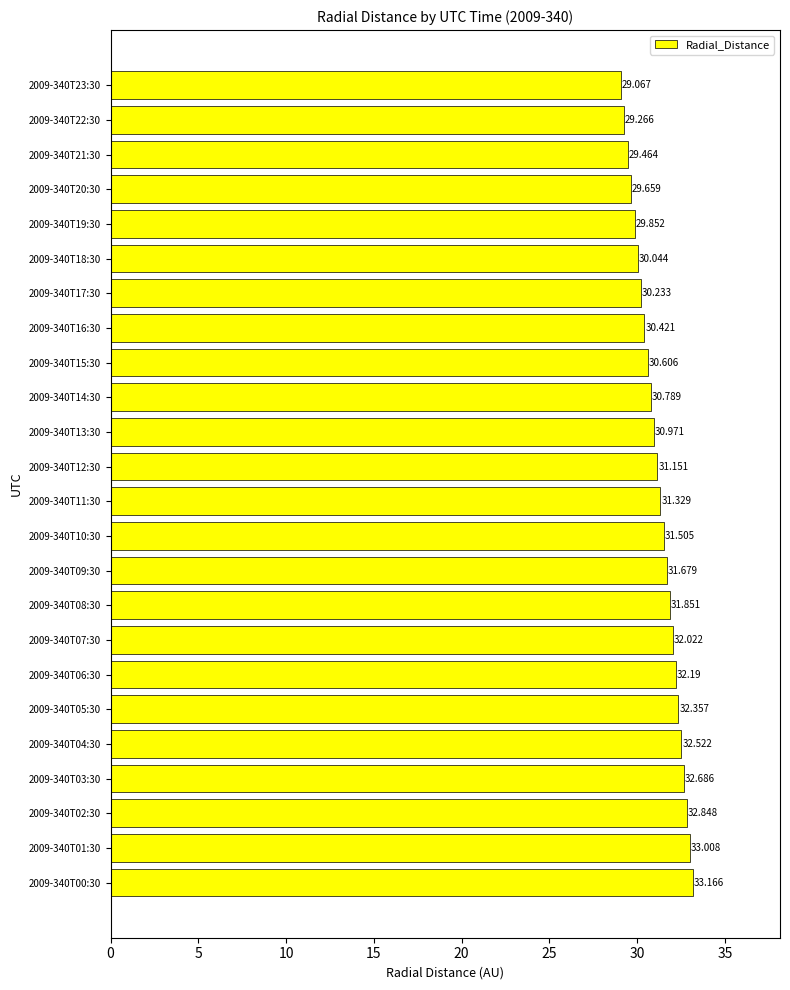

List the labels in order of value, largest first.

2009-340T00:30, 2009-340T01:30, 2009-340T02:30, 2009-340T03:30, 2009-340T04:30, 2009-340T05:30, 2009-340T06:30, 2009-340T07:30, 2009-340T08:30, 2009-340T09:30, 2009-340T10:30, 2009-340T11:30, 2009-340T12:30, 2009-340T13:30, 2009-340T14:30, 2009-340T15:30, 2009-340T16:30, 2009-340T17:30, 2009-340T18:30, 2009-340T19:30, 2009-340T20:30, 2009-340T21:30, 2009-340T22:30, 2009-340T23:30